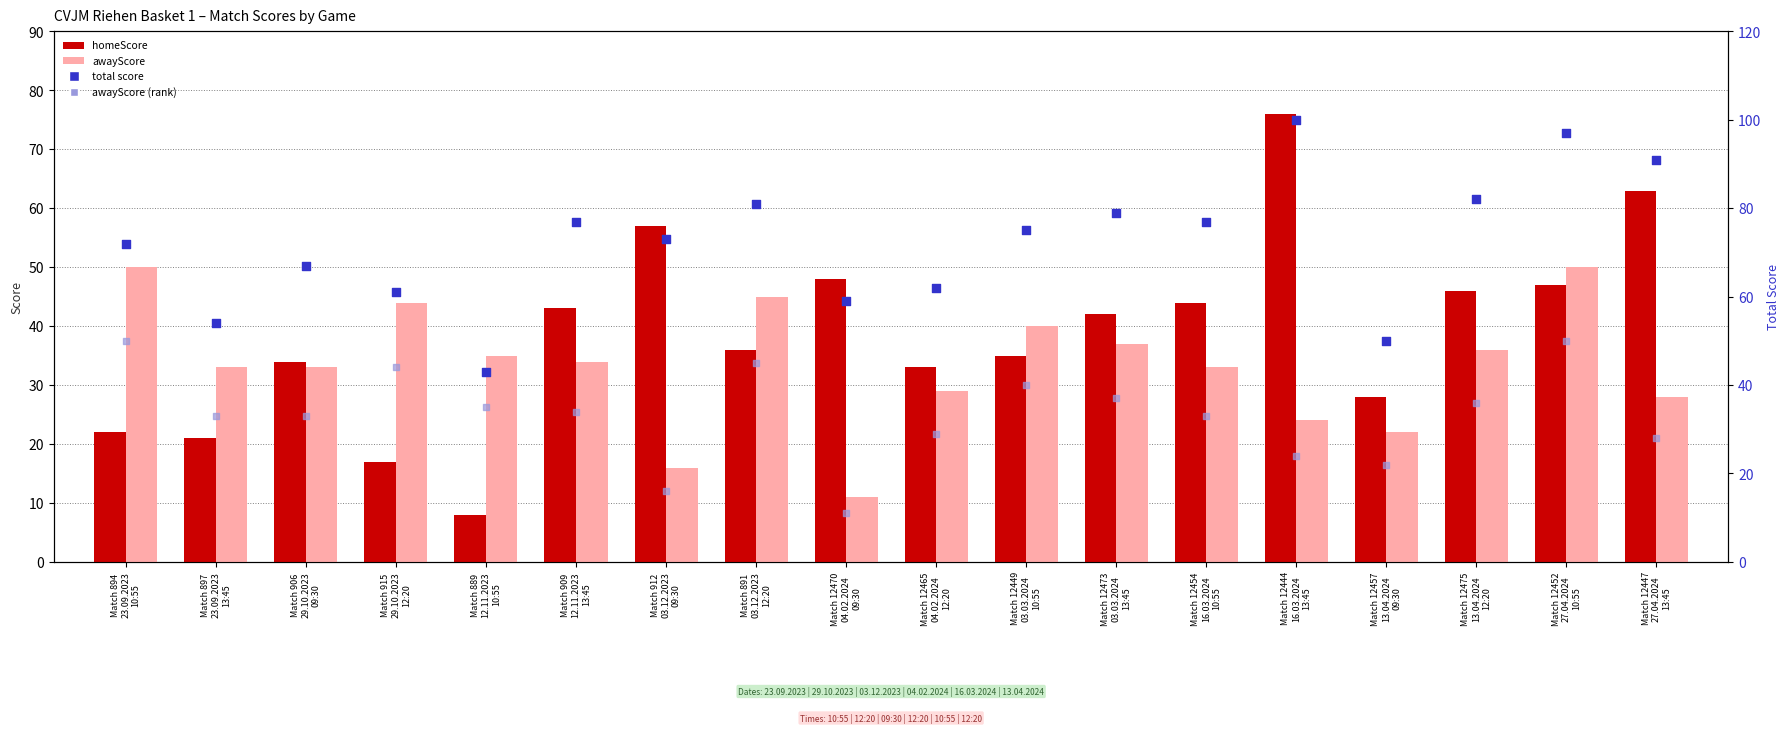

Which series has the largest total across all categories?

total score (home+away)